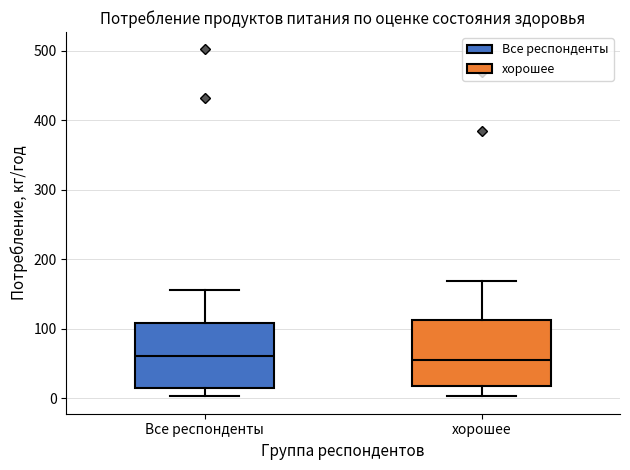

Reading left to right, read every box against the y-axis: the position of its median line, the range the box covers, and the ends of its whiskers. The values are not printed on the chart, so give them approximately, as read against the axis.

Все респонденты: median 60, box 10 to 110, whiskers 0 to 160
хорошее: median 50, box 20 to 110, whiskers 0 to 170